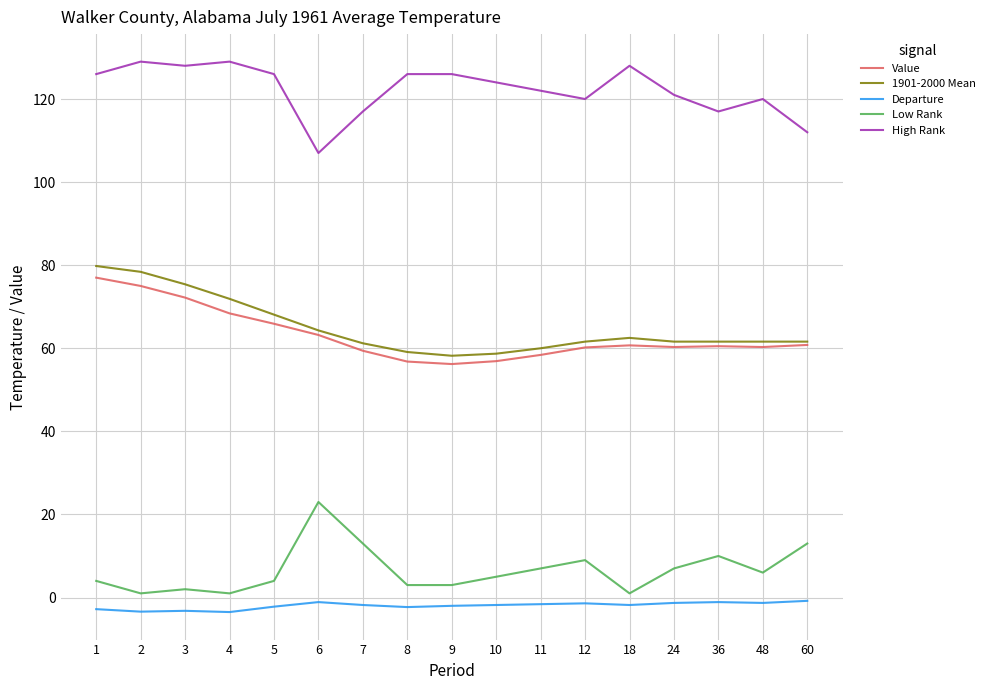

The Low Rank series shows 1.0 at 18. True or false?

True